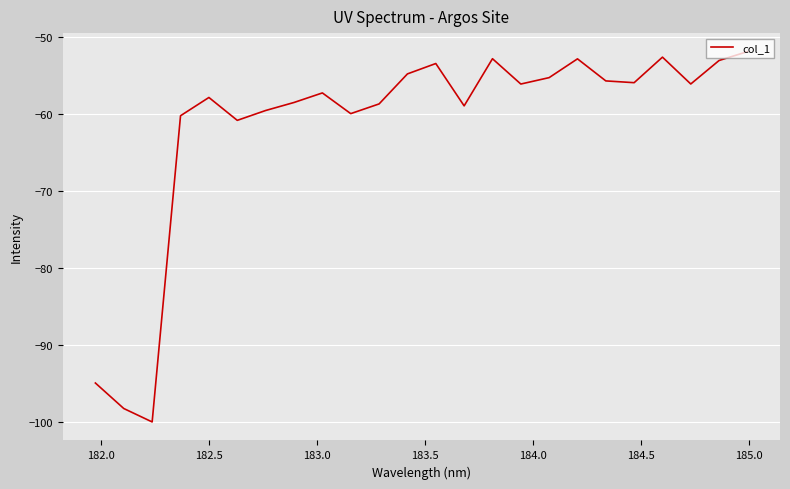

What is the greatest value displayed?

-51.9